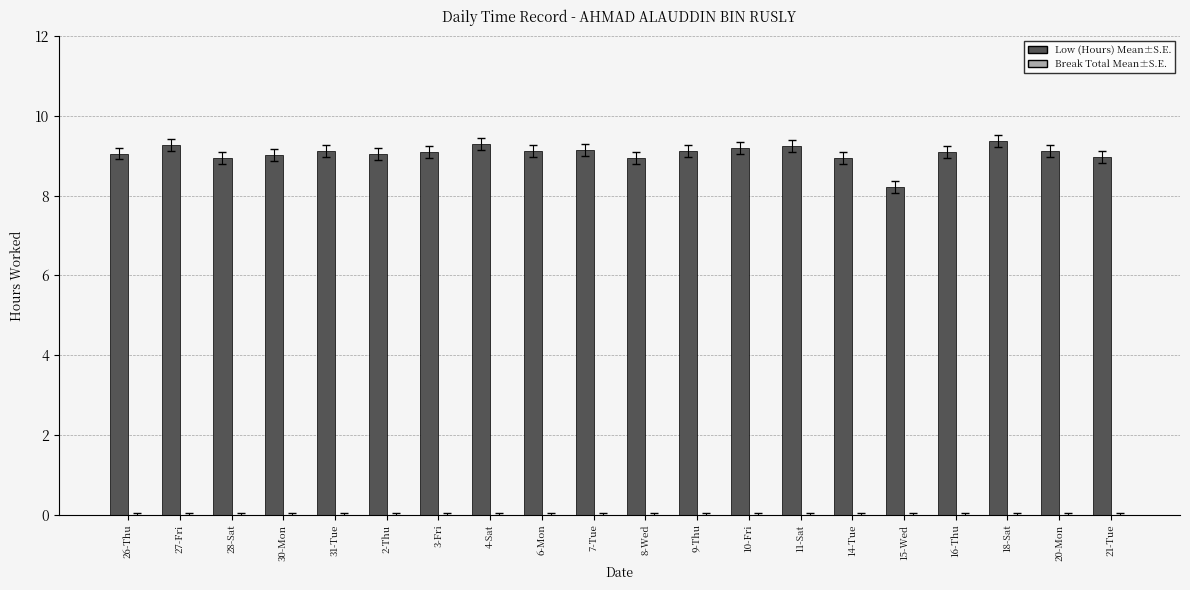

Approximately how many times larger is the value at 9-Thu compared to 10-Fri?

1.0